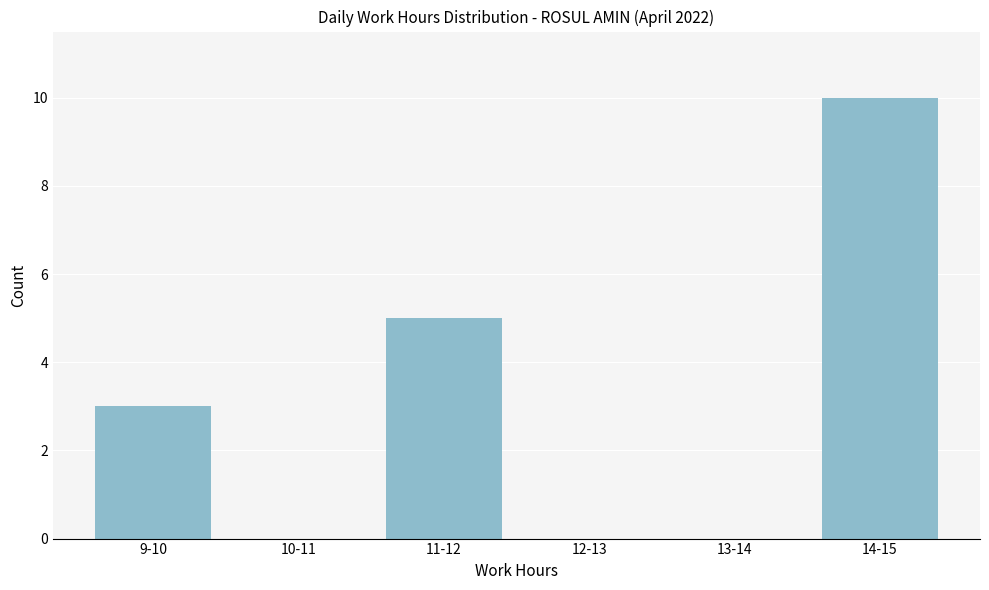

Reading right to left, extract all data points from this chart.

14-15=10	13-14=0	12-13=0	11-12=5	10-11=0	9-10=3